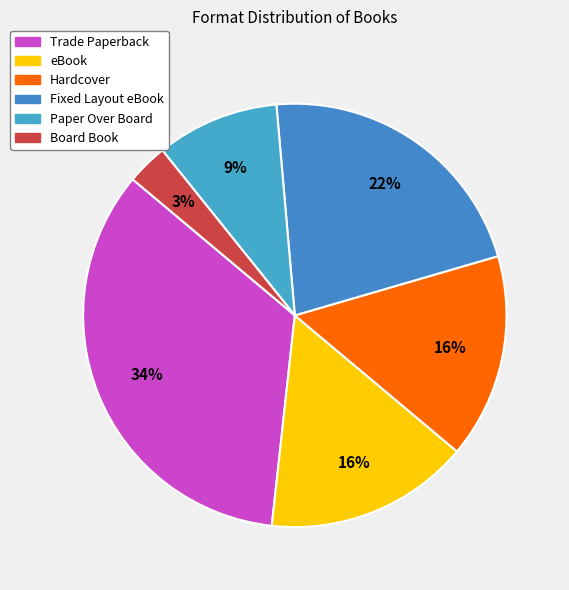

Count the number of slices in the pie.

6